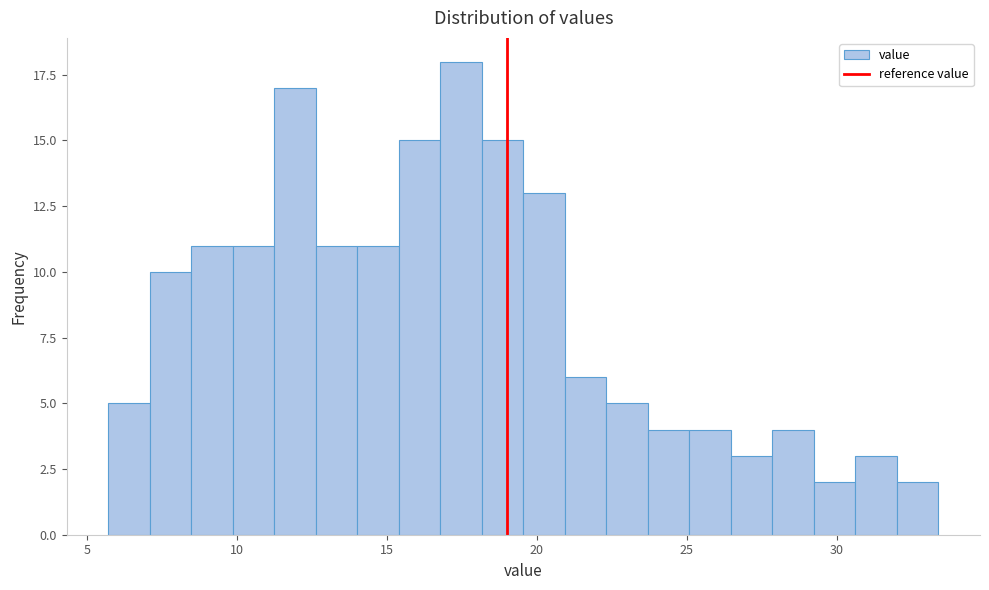

Around what value on the x-axis is the tallest bar? Give the approximate position of its centre, as read against the axis.

17.5